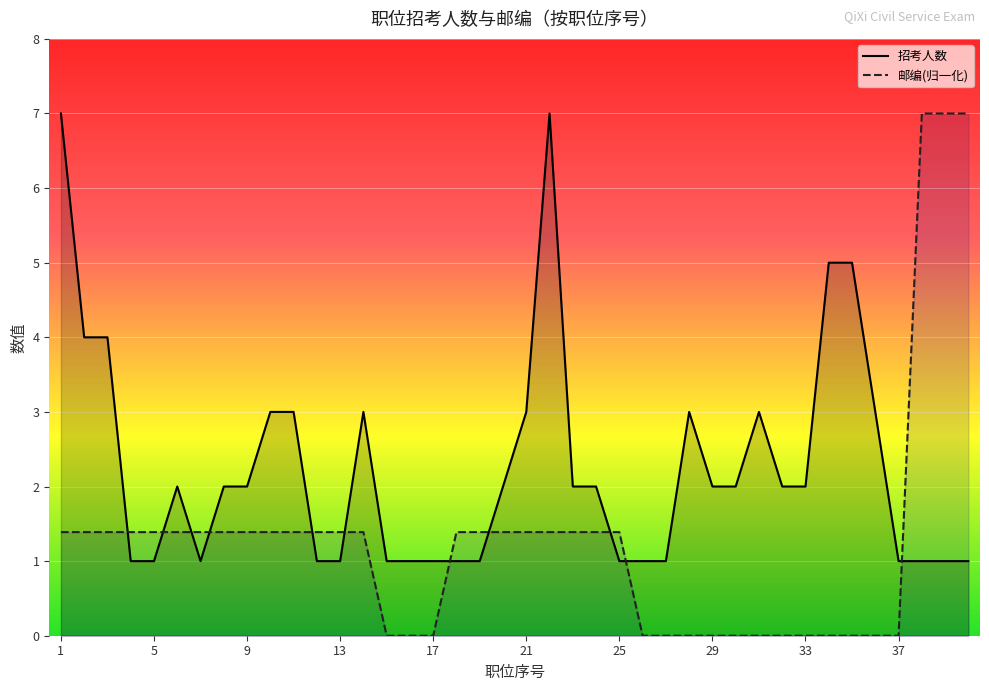

What is the difference between the 邮编归一 values at 3 and 16?

1.4